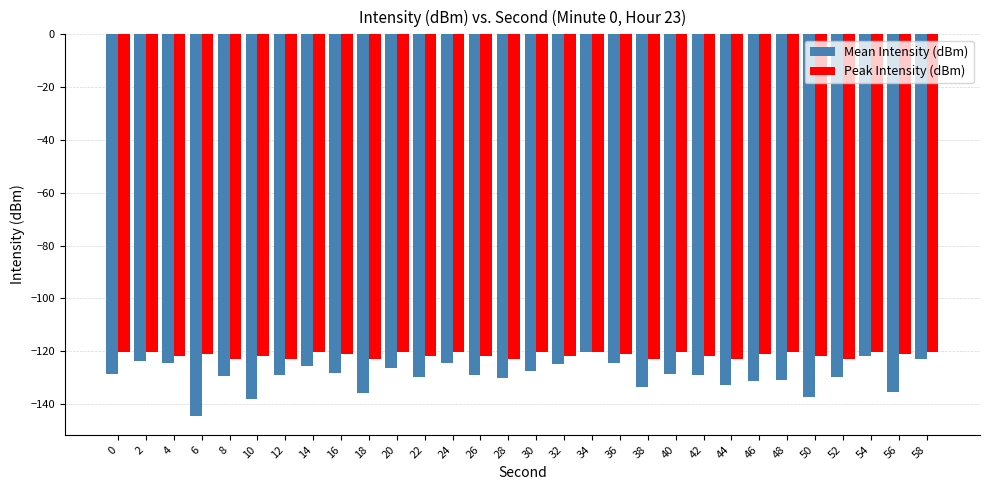

What is the difference between the maximum and minimum values in the Peak Intensity (dBm) series?

2.5